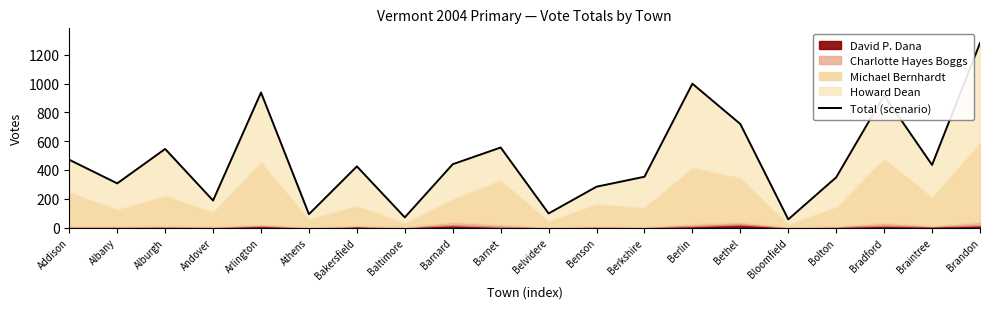

What is the change in value from Arlington to Bakersfield?

-513